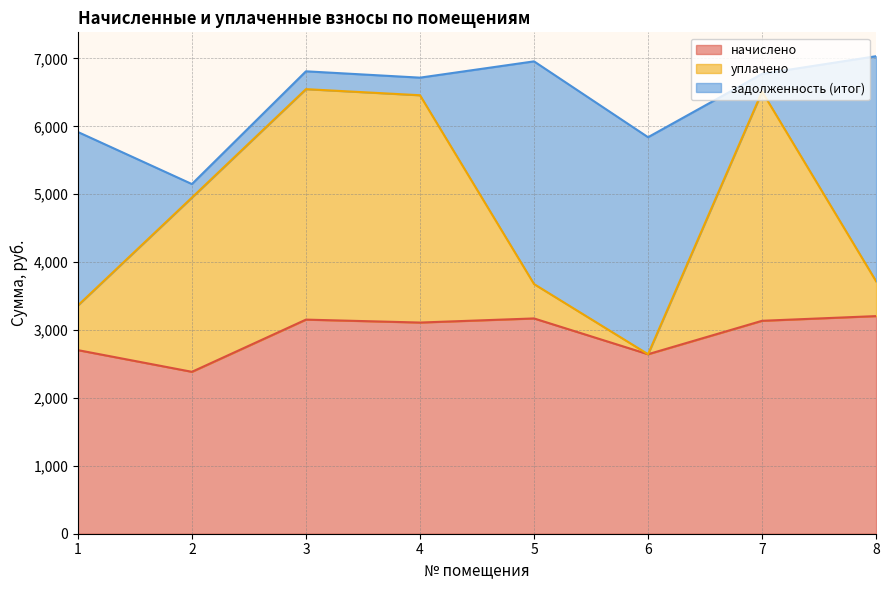

True or false: уплачено has more than 1 points higher than both neighbors.

True